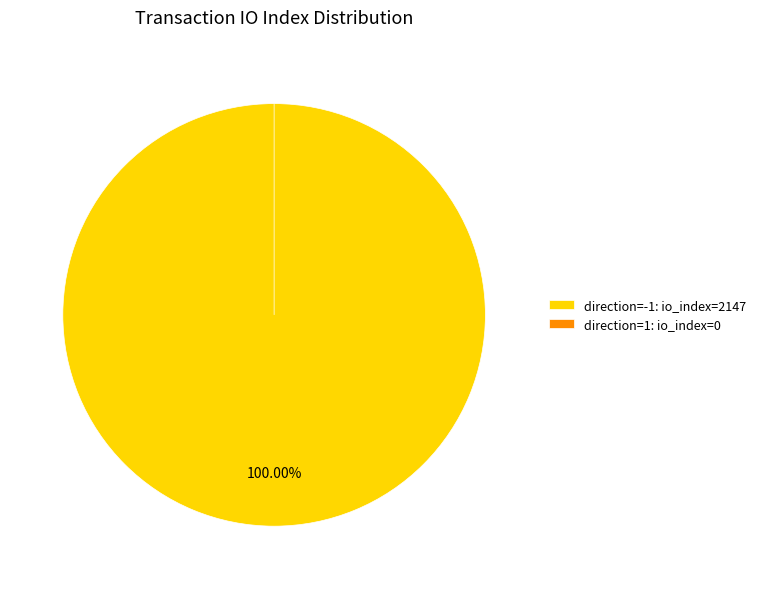

To the nearest percent, what portion does direction=-1 represent?

100%